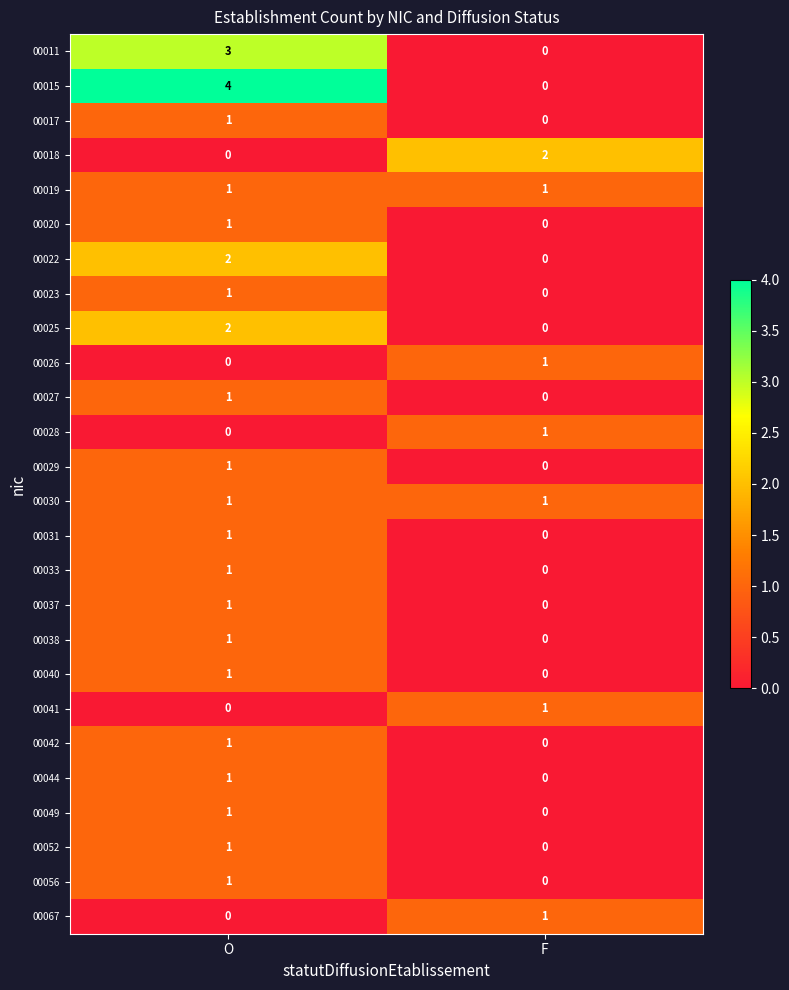

How many data points in 00052 are less than 1?

1